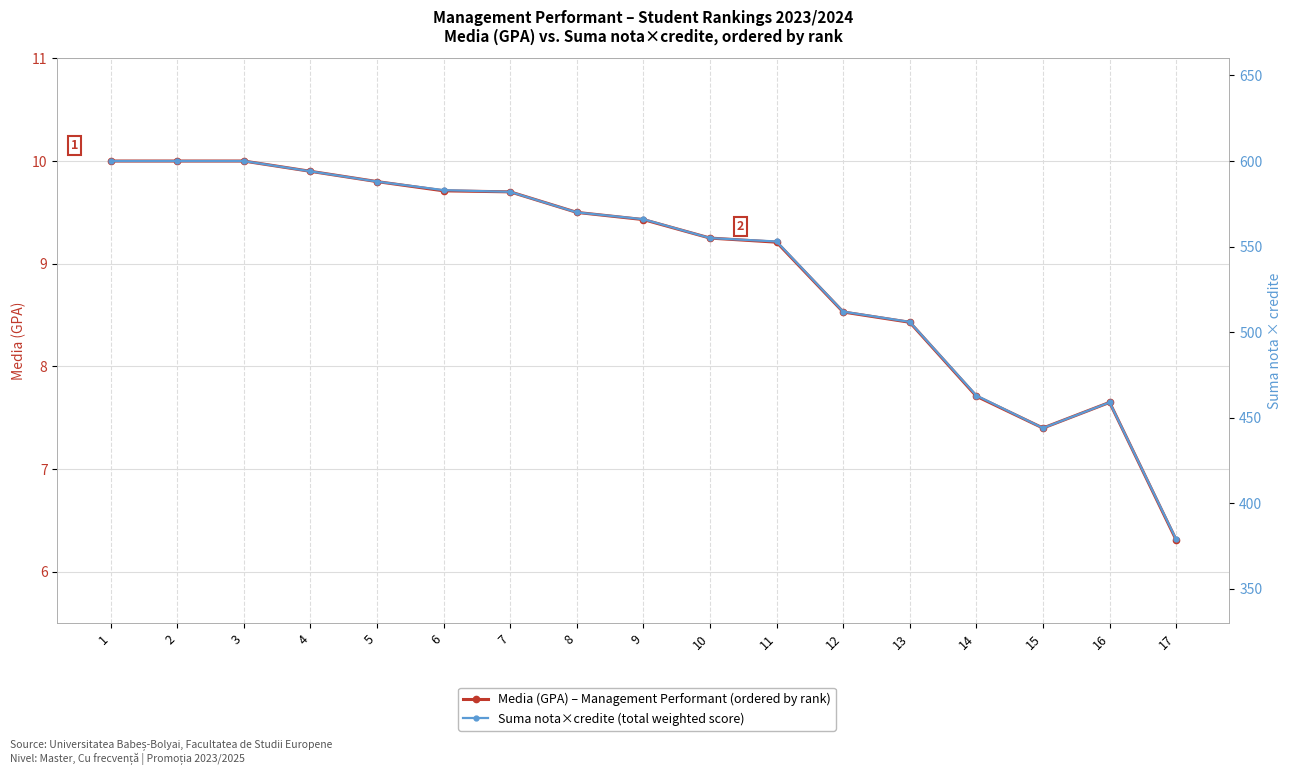

List the labels in order of Media (GPA) value, smallest first.

17, 15, 16, 14, 13, 12, 11, 10, 9, 8, 7, 6, 5, 4, 1, 2, 3